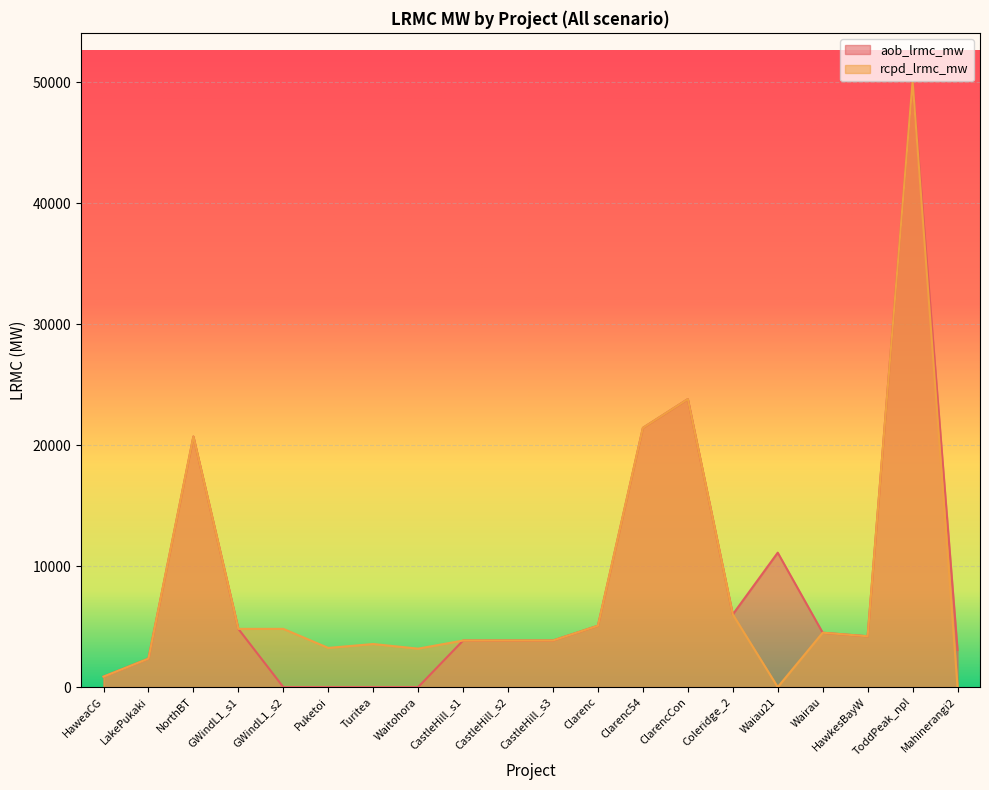

Between LakePukaki and Puketoi, which series saw the biggest shift?

aob_lrmc_mw